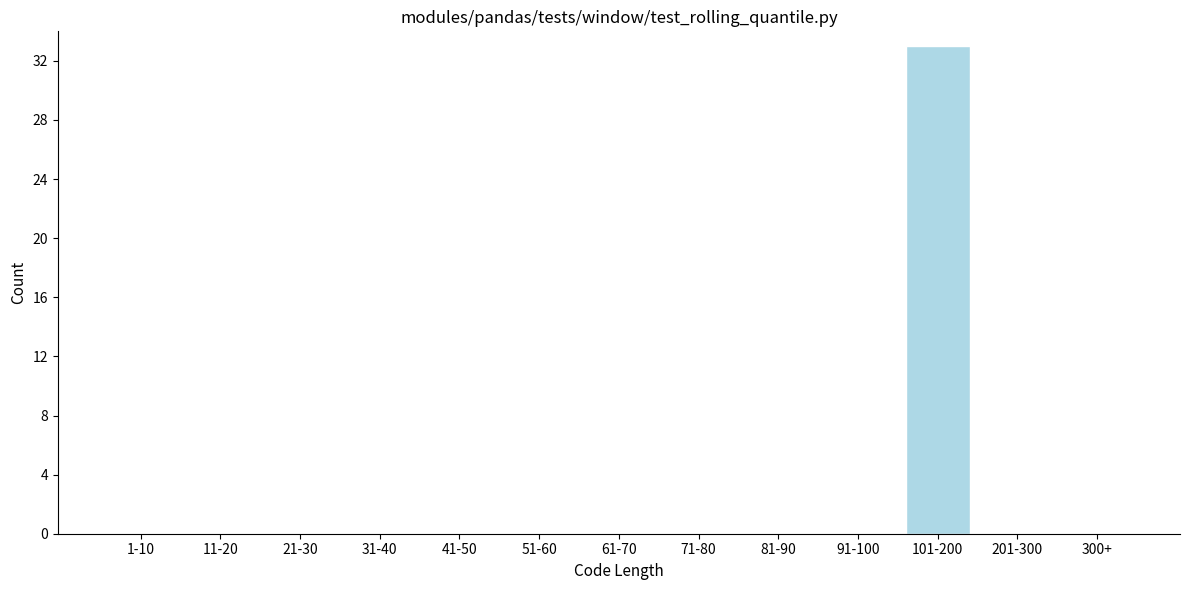

Reading left to right, transcribe all the data shown in this chart.

1-10=0	11-20=0	21-30=0	31-40=0	41-50=0	51-60=0	61-70=0	71-80=0	81-90=0	91-100=0	101-200=33	201-300=0	300+=0